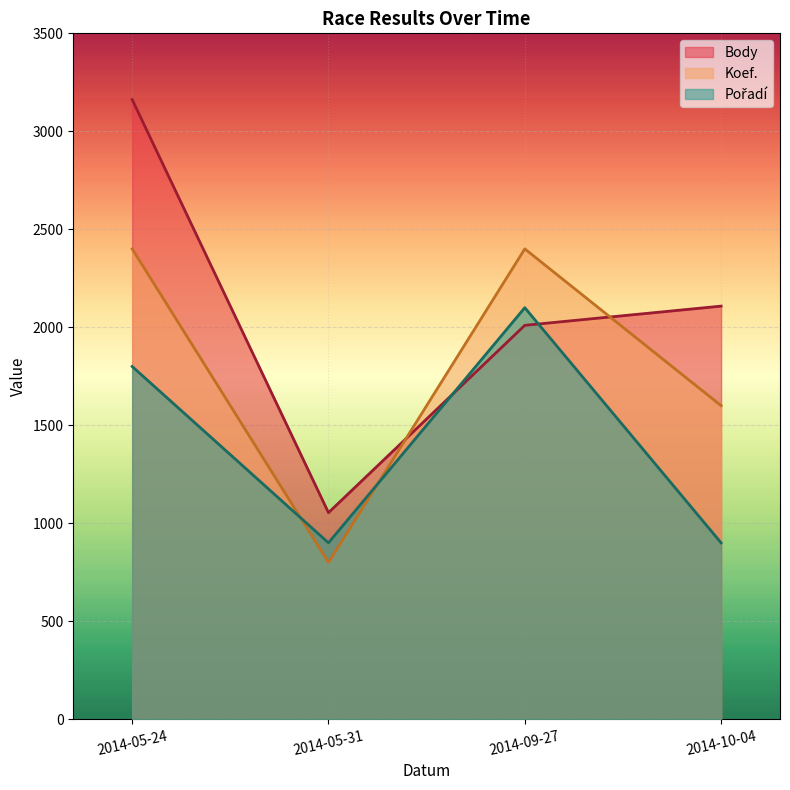

How many intersections are there between Koef. and Pořadí?

2